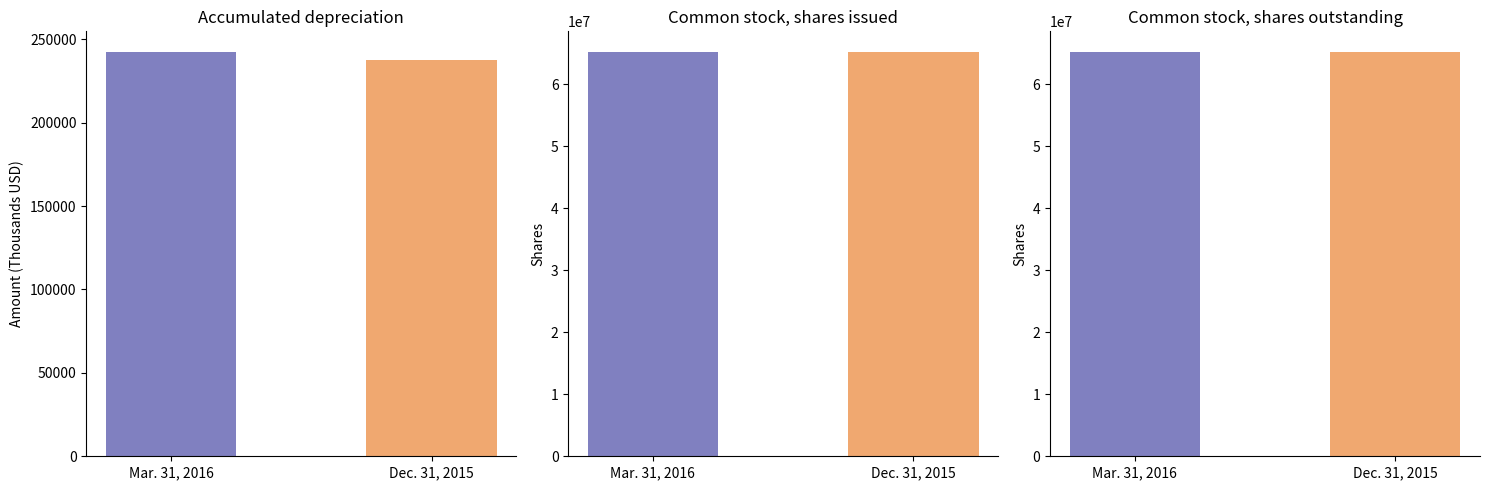

What is the maximum value shown in the chart?

65273218